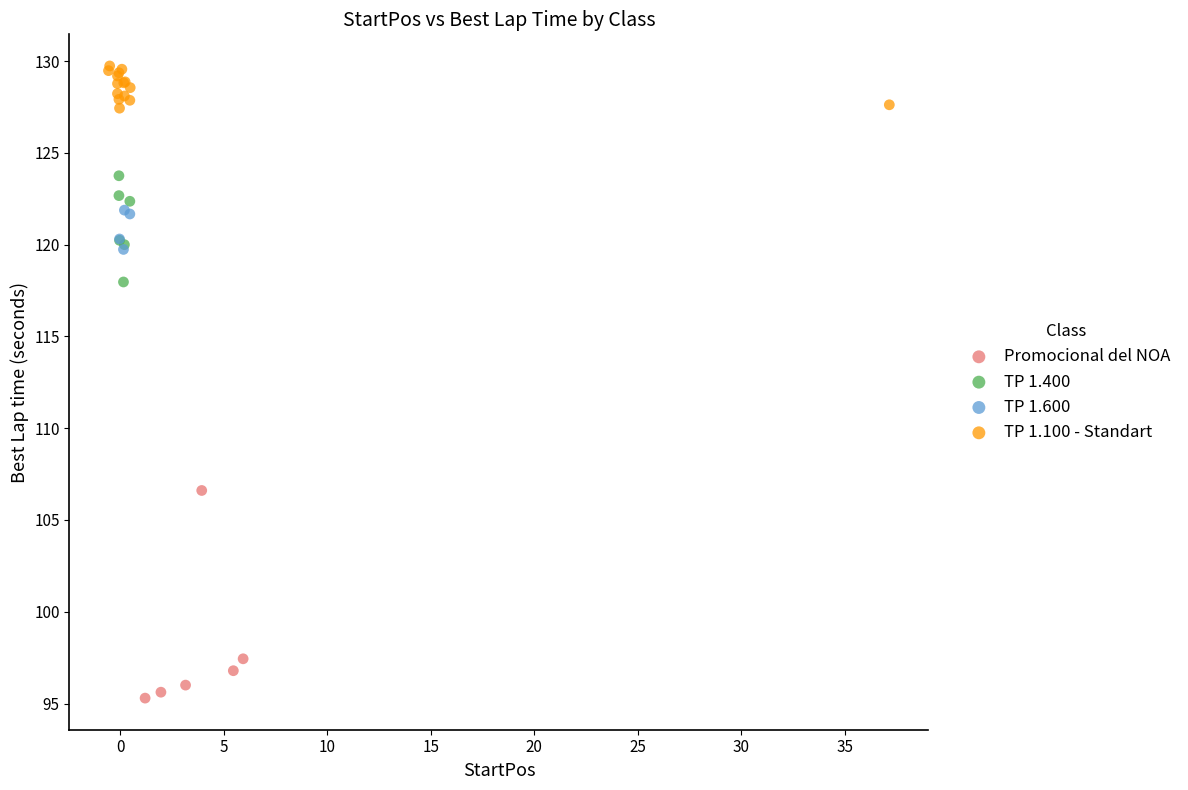

Which series reaches the maximum Y coordinate?

TP 1.100 - Standart